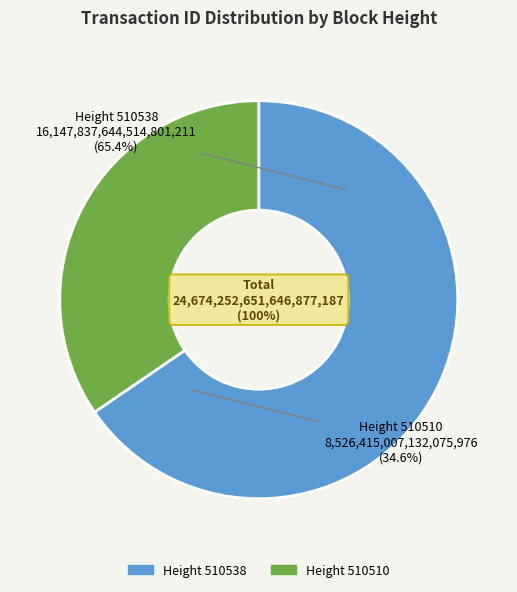

Approximately how many times larger is the value at 510510 compared to 510538?

0.5